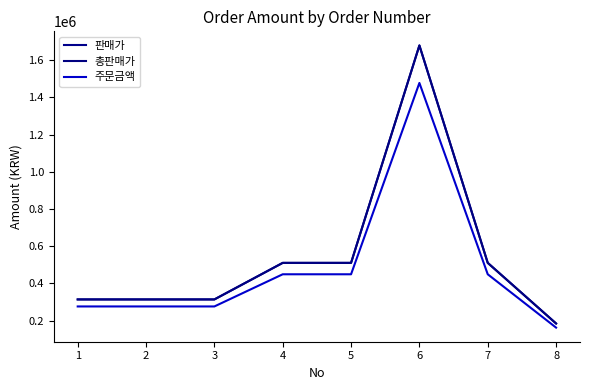

The 주문금액 series shows 2524671 at 6. True or false?

False